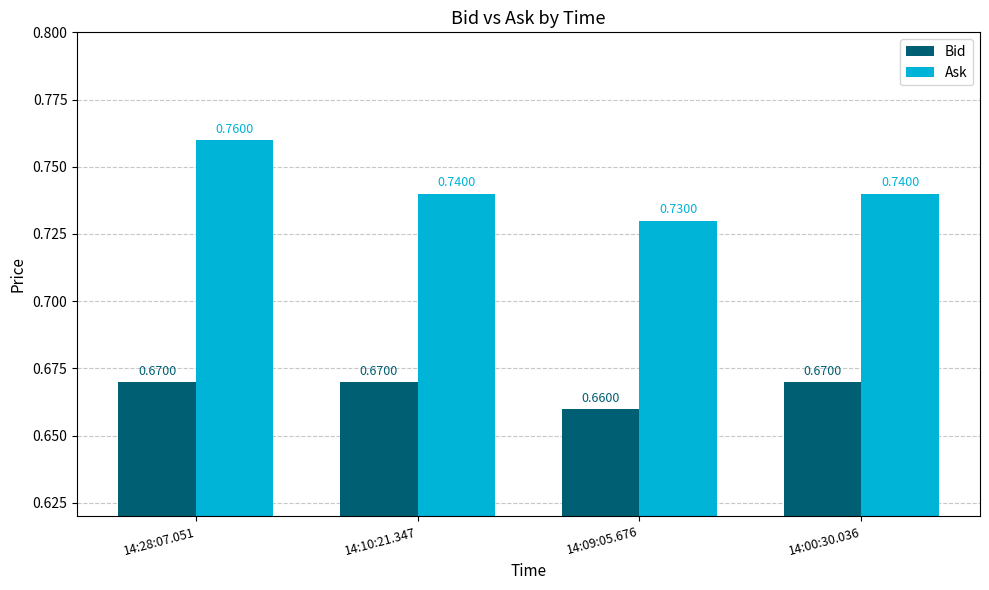

Are the bars horizontal?

No